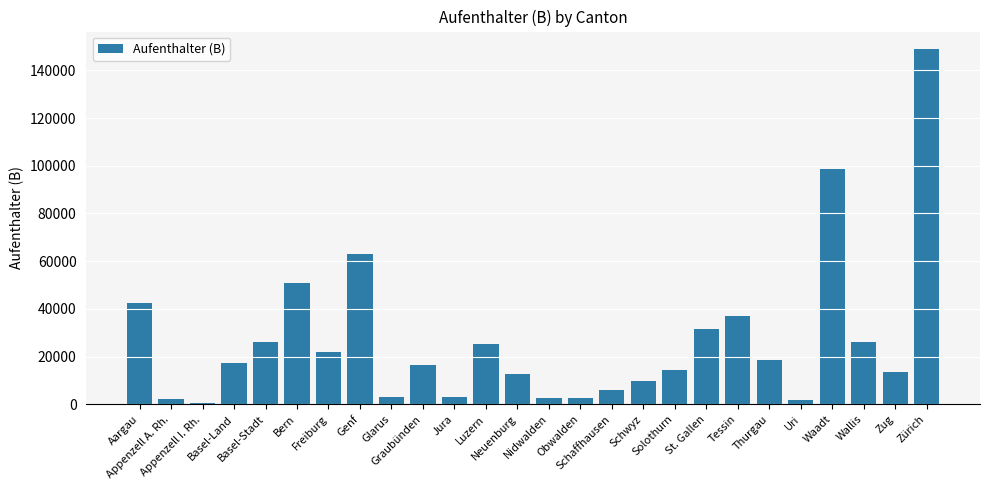

What is the difference between the maximum and minimum values?

148284